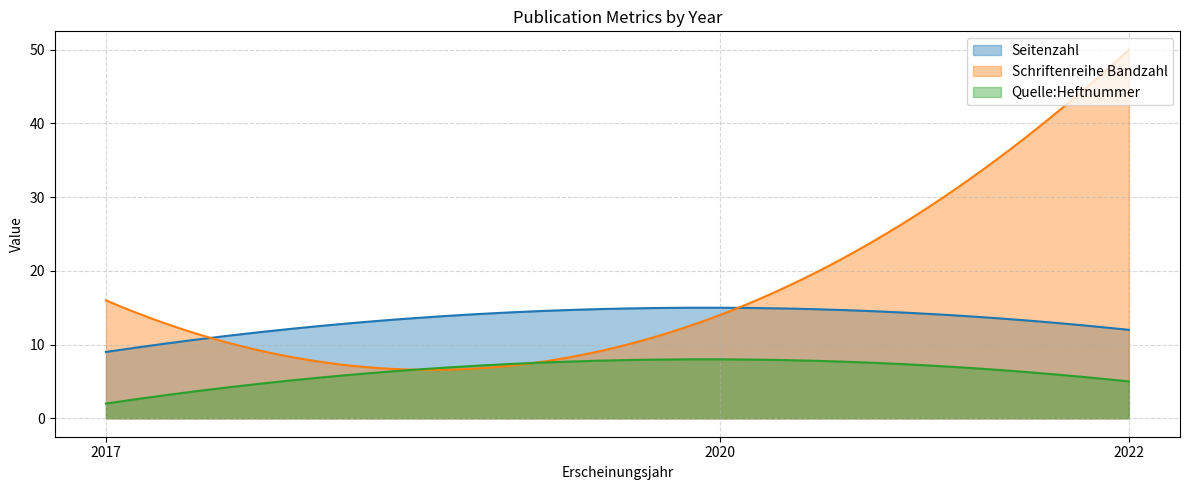

What is the lowest value of the Schriftenreihe Bandzahl series?

6.6